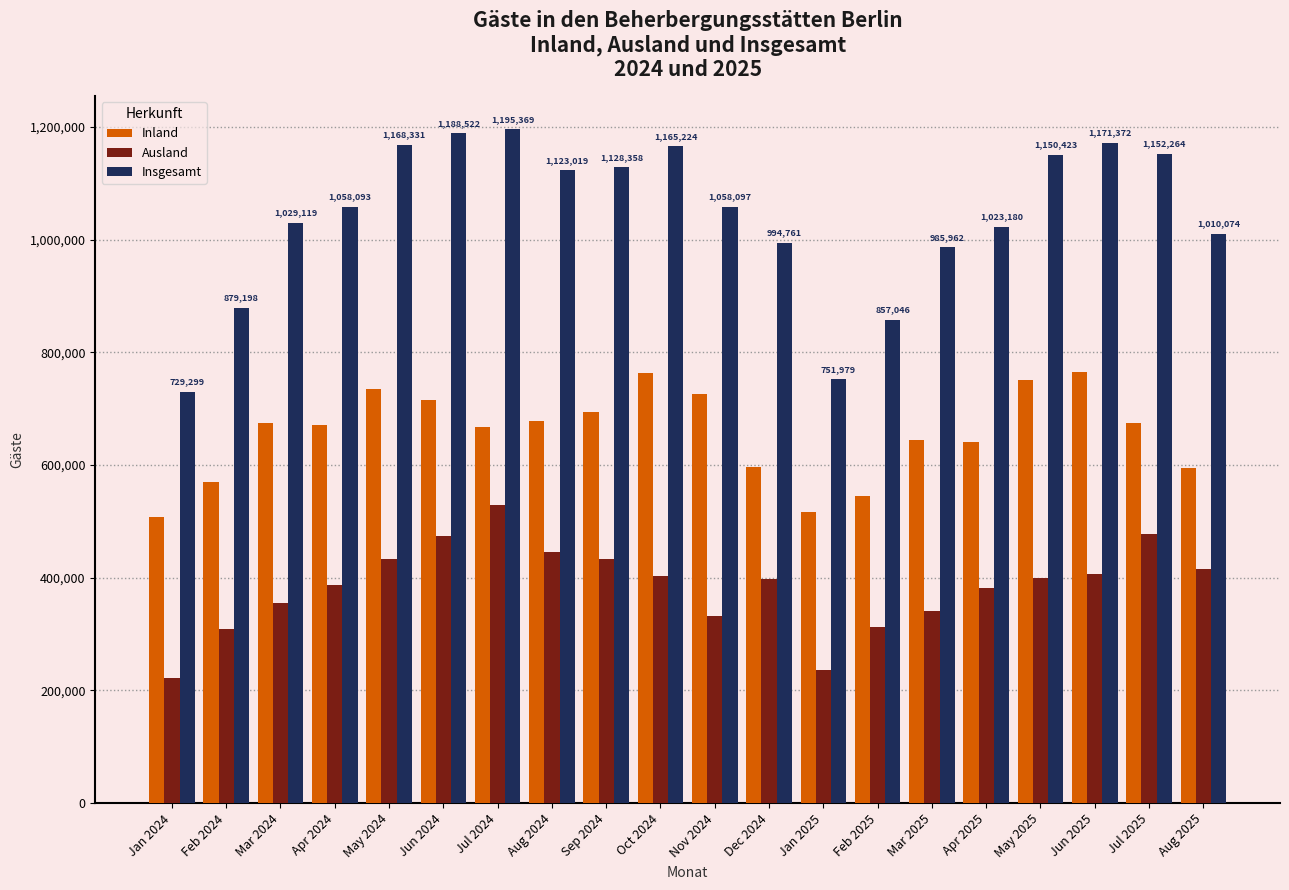

Does the chart contain stacked bars?

No